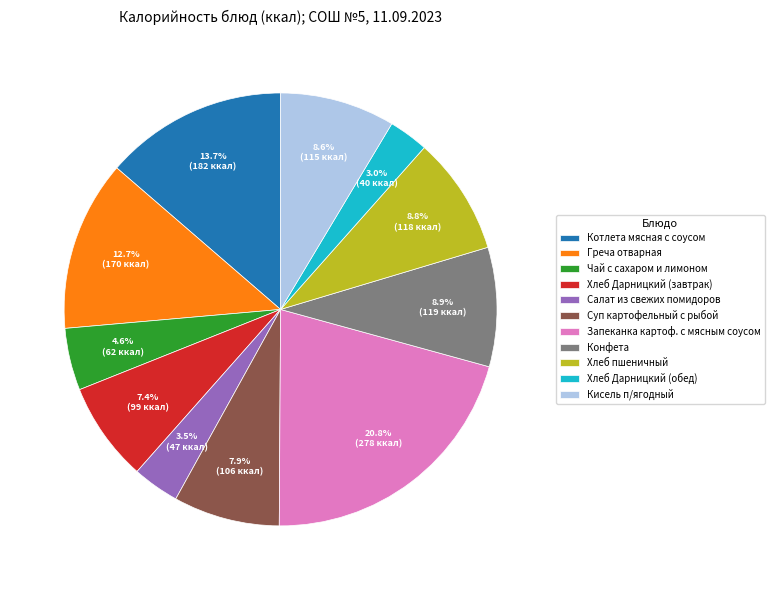

Combined, do Кисель п/ягодный and Конфета account for over 50%?

No